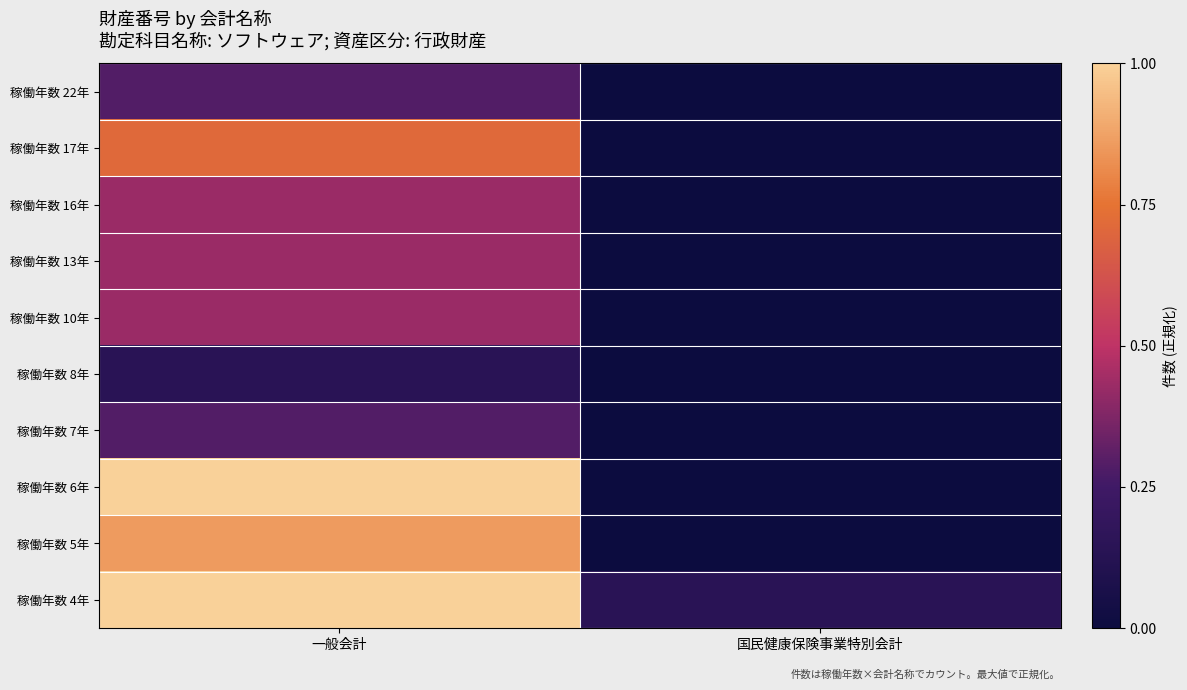

Reading left to right, what are all the values shown in this chart?

稼働年数 22年: 一般会計=0.3	国民健康保険事業特別会計=0.0
稼働年数 17年: 一般会計=0.7	国民健康保険事業特別会計=0.0
稼働年数 16年: 一般会計=0.4	国民健康保険事業特別会計=0.0
稼働年数 13年: 一般会計=0.4	国民健康保険事業特別会計=0.0
稼働年数 10年: 一般会計=0.4	国民健康保険事業特別会計=0.0
稼働年数 8年: 一般会計=0.1	国民健康保険事業特別会計=0.0
稼働年数 7年: 一般会計=0.3	国民健康保険事業特別会計=0.0
稼働年数 6年: 一般会計=1.0	国民健康保険事業特別会計=0.0
稼働年数 5年: 一般会計=0.9	国民健康保険事業特別会計=0.0
稼働年数 4年: 一般会計=1.0	国民健康保険事業特別会計=0.1